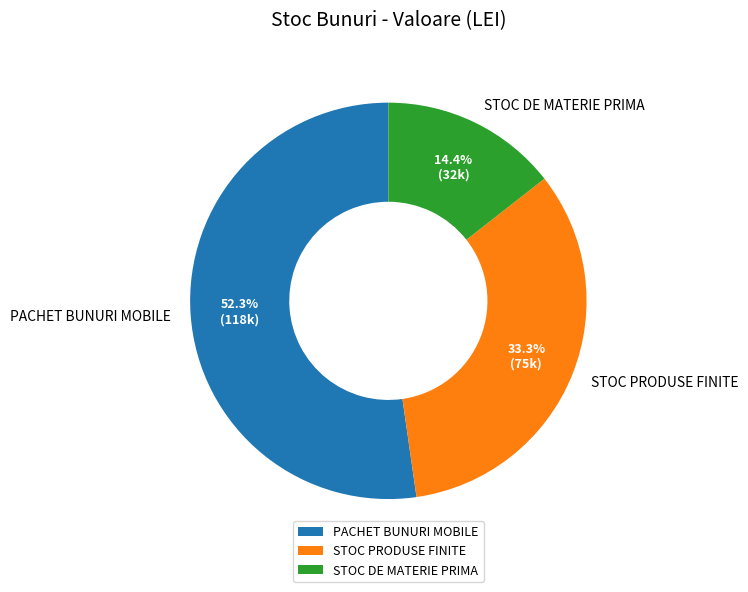

The STOC PRODUSE FINITE slice represents 21% of the pie. True or false?

False